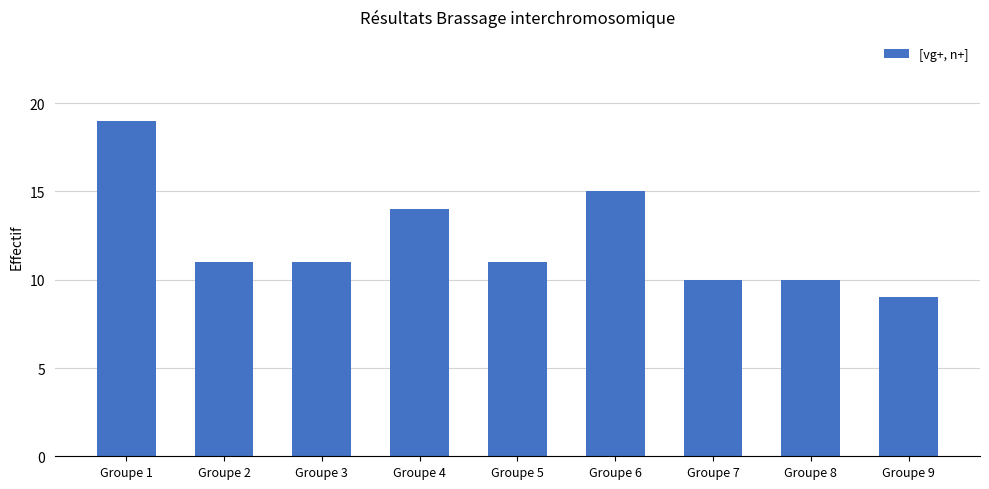

What is the value of the 3rd bar from the left?

11